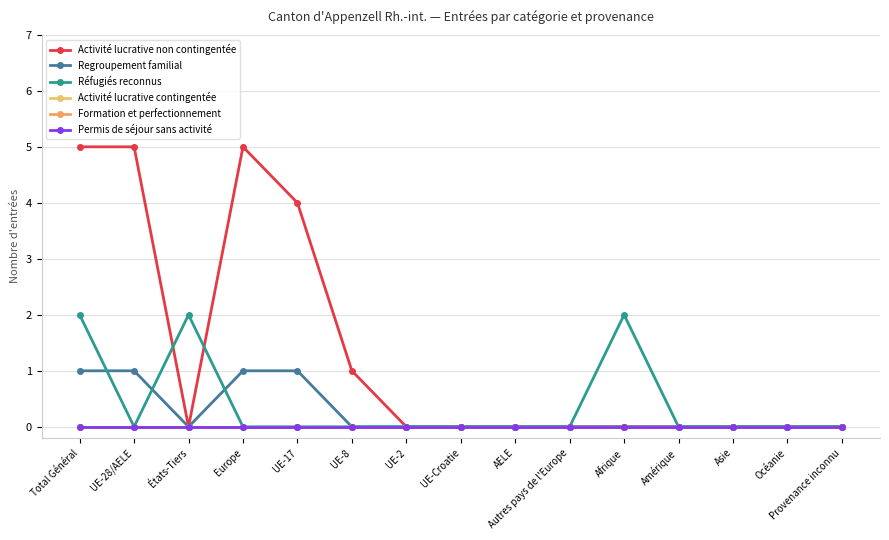

Reading left to right, extract all data points from this chart.

Activité lucrative non contingentée: 5	5	0	5	4	1	0	0	0	0	0	0	0	0	0
Regroupement familial: 1	1	0	1	1	0	0	0	0	0	0	0	0	0	0
Réfugiés reconnus: 2	0	2	0	0	0	0	0	0	0	2	0	0	0	0
Activité lucrative contingentée: 0	0	0	0	0	0	0	0	0	0	0	0	0	0	0
Formation et perfectionnement: 0	0	0	0	0	0	0	0	0	0	0	0	0	0	0
Permis de séjour sans activité: 0	0	0	0	0	0	0	0	0	0	0	0	0	0	0